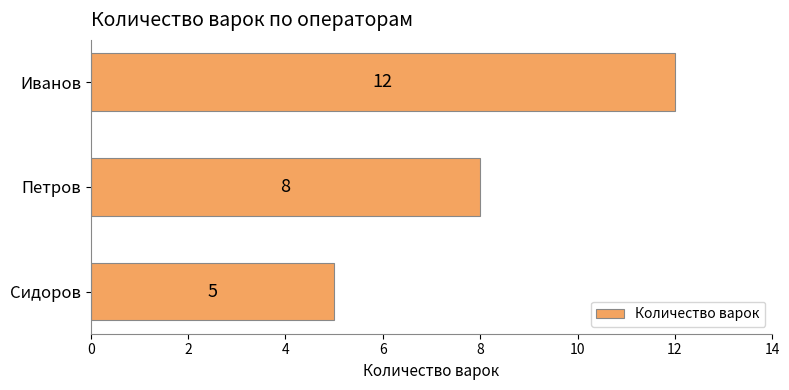

What is the sum of all values?

25